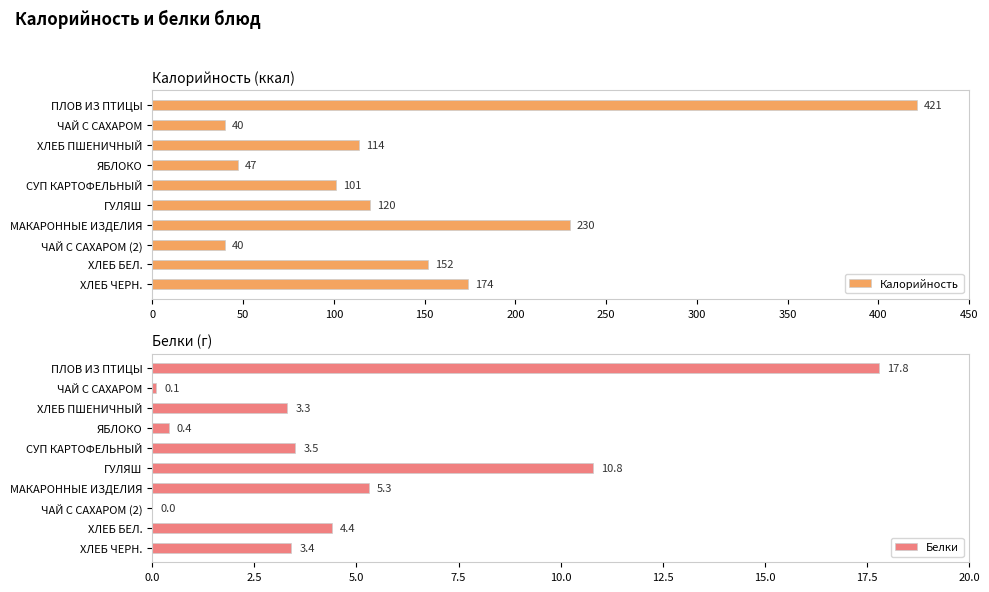

Read the Калорийность value at 0.

421.0